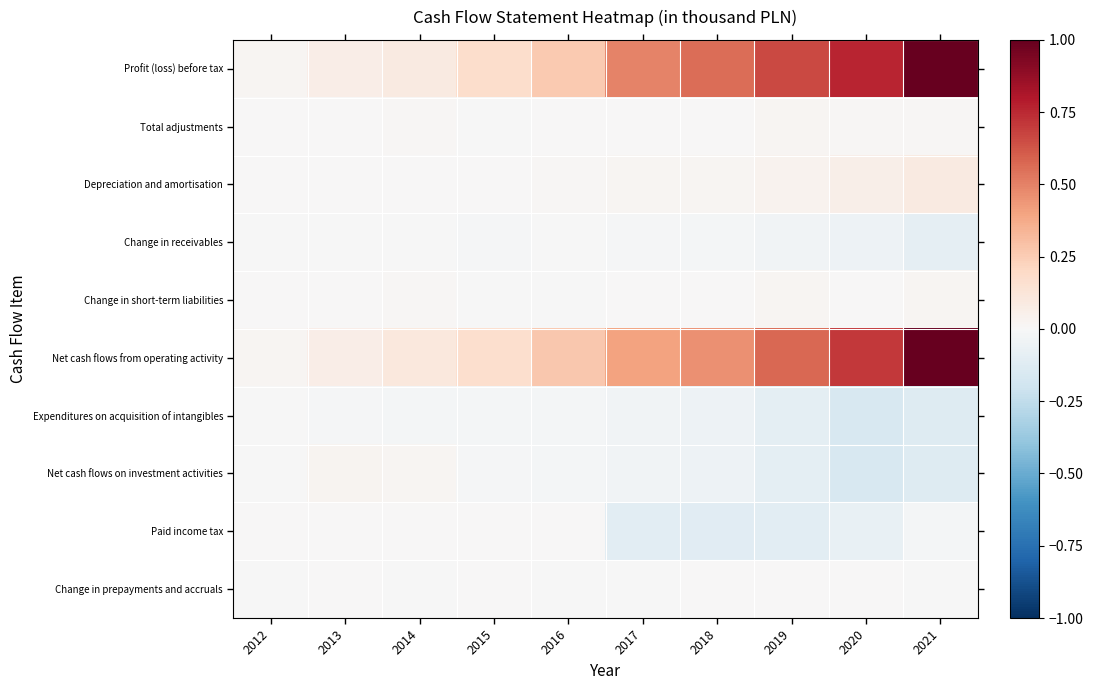

What is the spread (max minus min) of values at 2016?

0.3